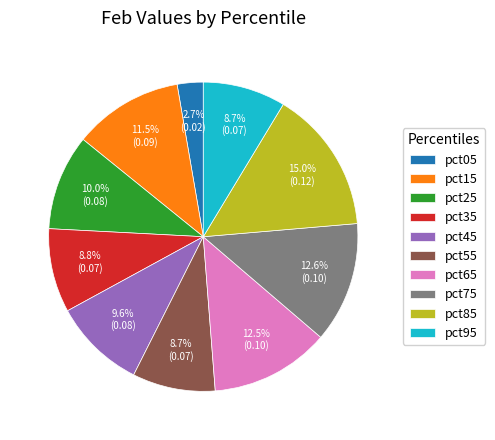

Does pct55 account for over 50% of the chart?

No